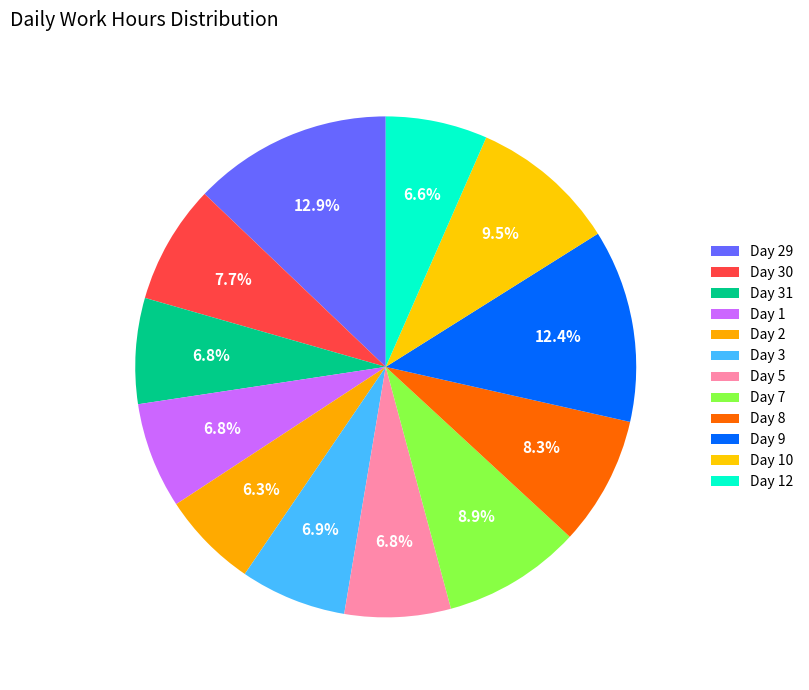

The Day 30 slice represents 1% of the pie. True or false?

False